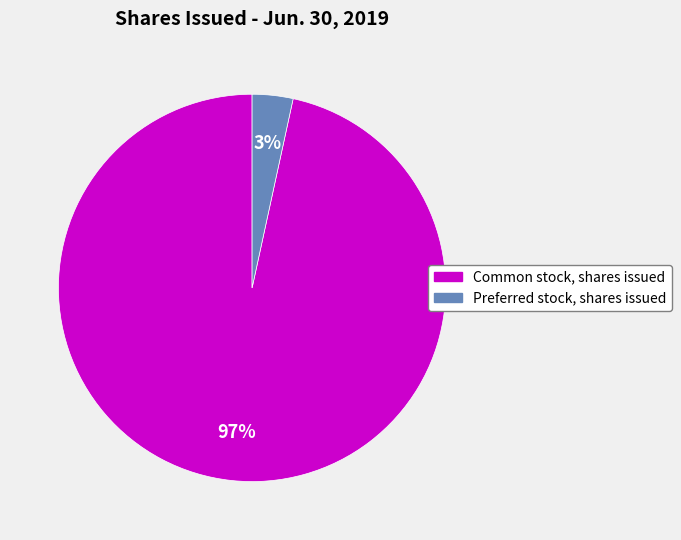

Combined, do Preferred stock, shares issued and Common stock, shares issued account for over 50%?

Yes